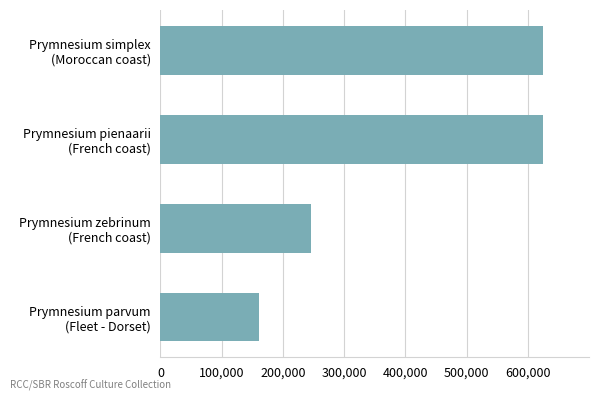

What is the greatest value displayed?

624974